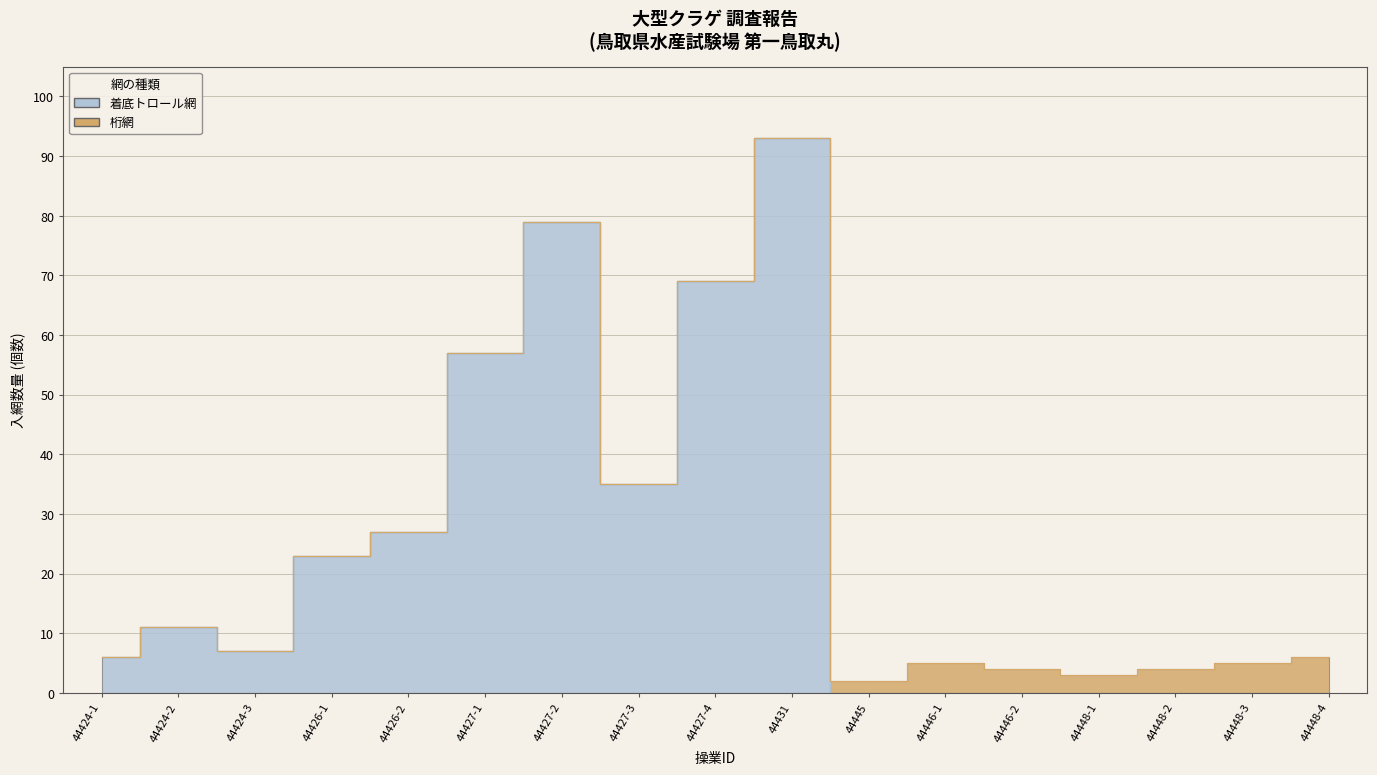

The value at 44431 is 161. True or false?

False